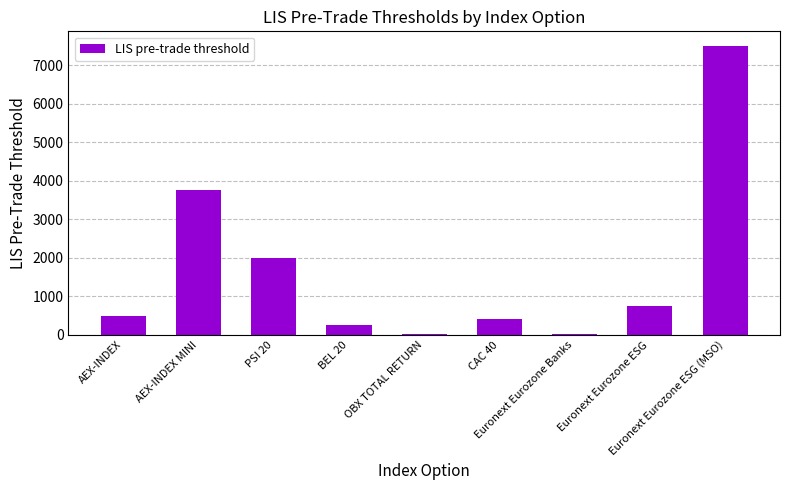

Reading right to left, what are all the values shown in this chart?

7500	750	10	400	10	250	2000	3750	500